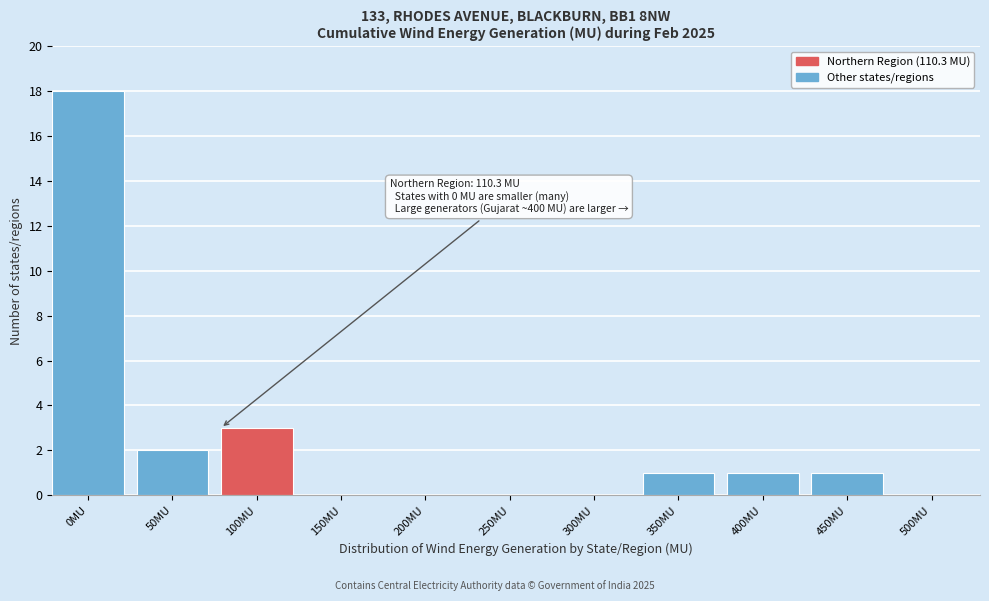

Reading left to right, what are all the values shown in this chart?

0MU=18	50MU=2	100MU=3	150MU=0	200MU=0	250MU=0	300MU=0	350MU=1	400MU=1	450MU=1	500MU=0